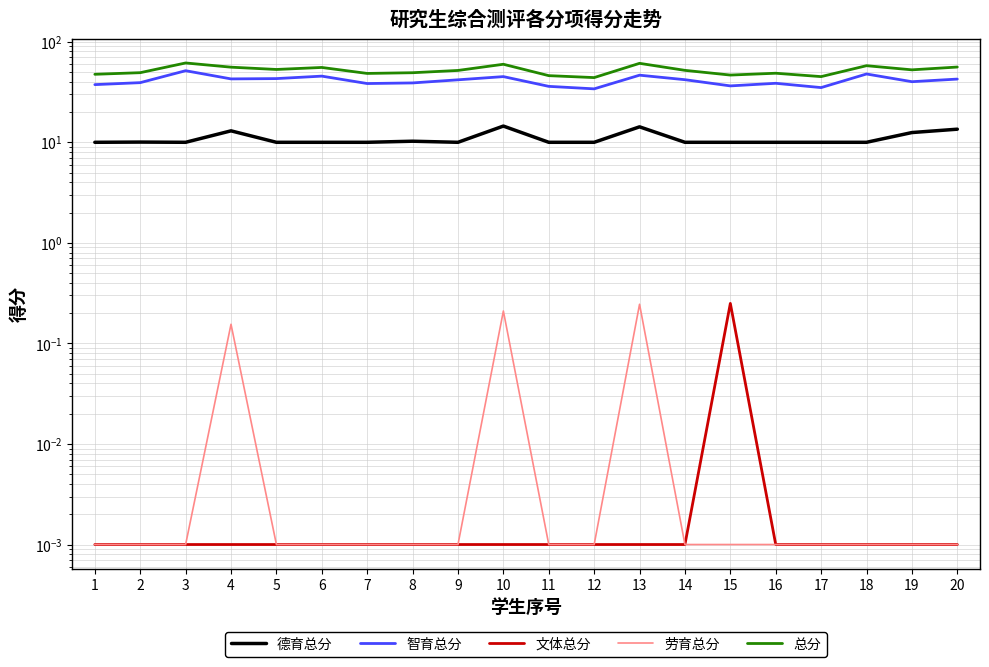

Which category has the lowest value in the 德育总分 series?

1